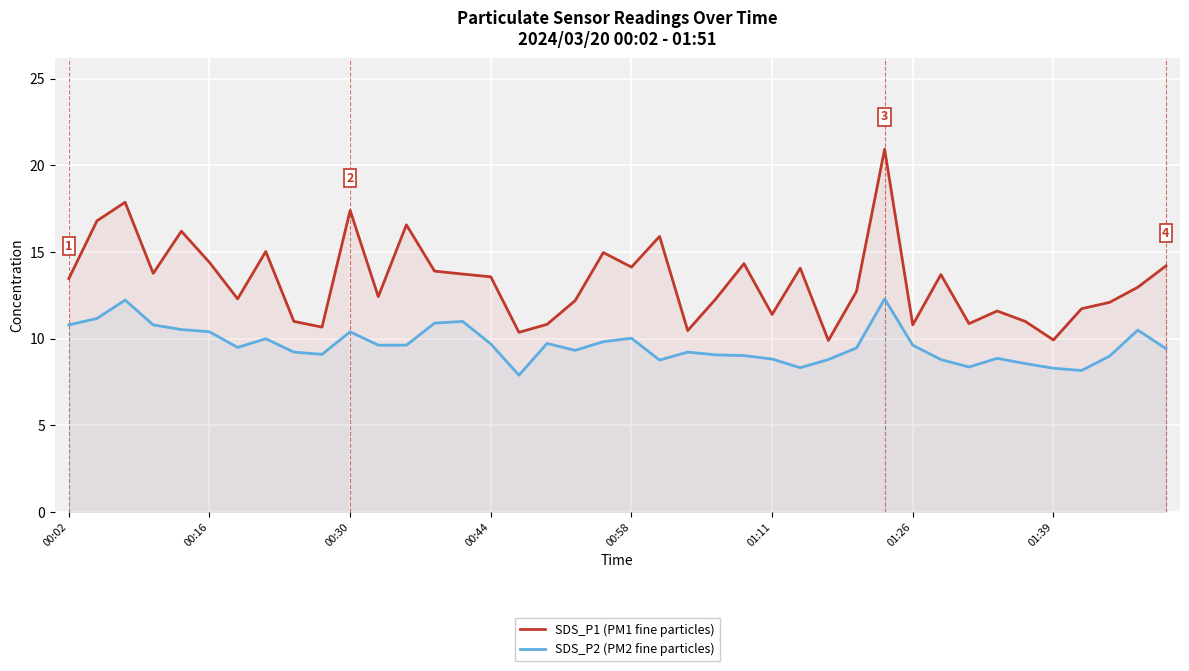

The value of SDS_P1 (PM1 fine particles) at 00:58 is 21.1. True or false?

False